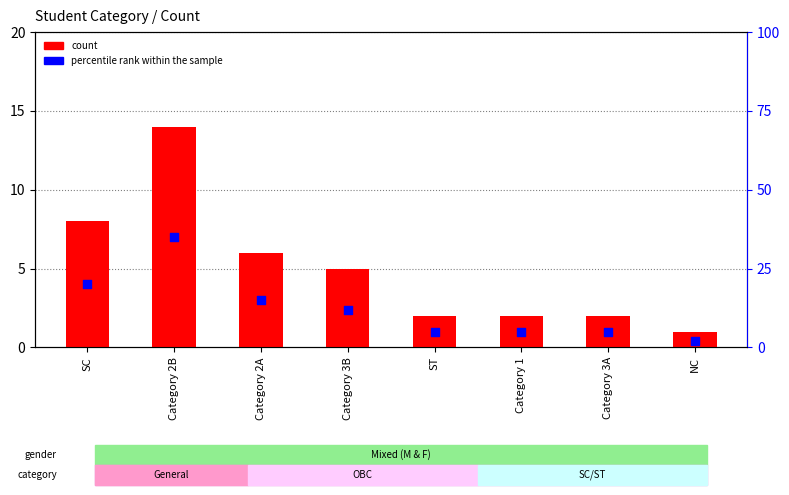

What is the total value across all series at SC?

28